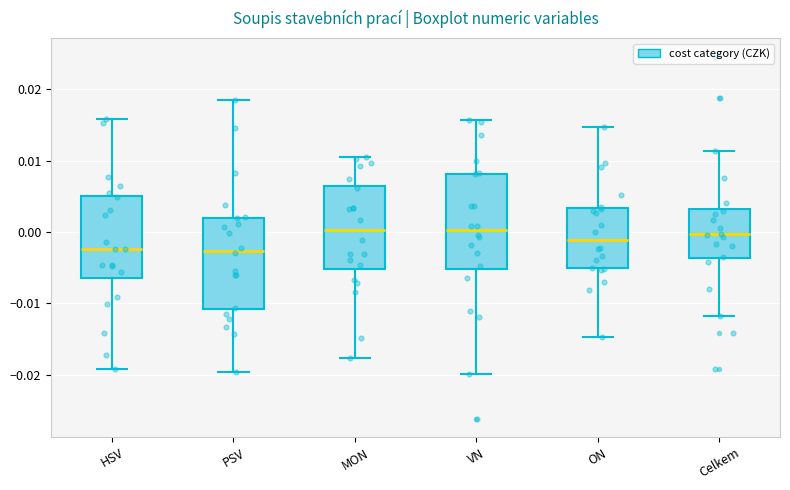

Reading left to right, read every box against the y-axis: the position of its median line, the range the box covers, and the ends of its whiskers. The values are not printed on the chart, so give them approximately, as read against the axis.

HSV: median -0.002, box -0.006 to 0.005, whiskers -0.019 to 0.016
PSV: median -0.003, box -0.011 to 0.002, whiskers -0.020 to 0.019
MON: median 0.000, box -0.005 to 0.006, whiskers -0.018 to 0.011
VN: median 0.000, box -0.005 to 0.008, whiskers -0.020 to 0.016
ON: median -0.001, box -0.005 to 0.003, whiskers -0.015 to 0.015
Celkem: median 0.000, box -0.004 to 0.003, whiskers -0.012 to 0.011